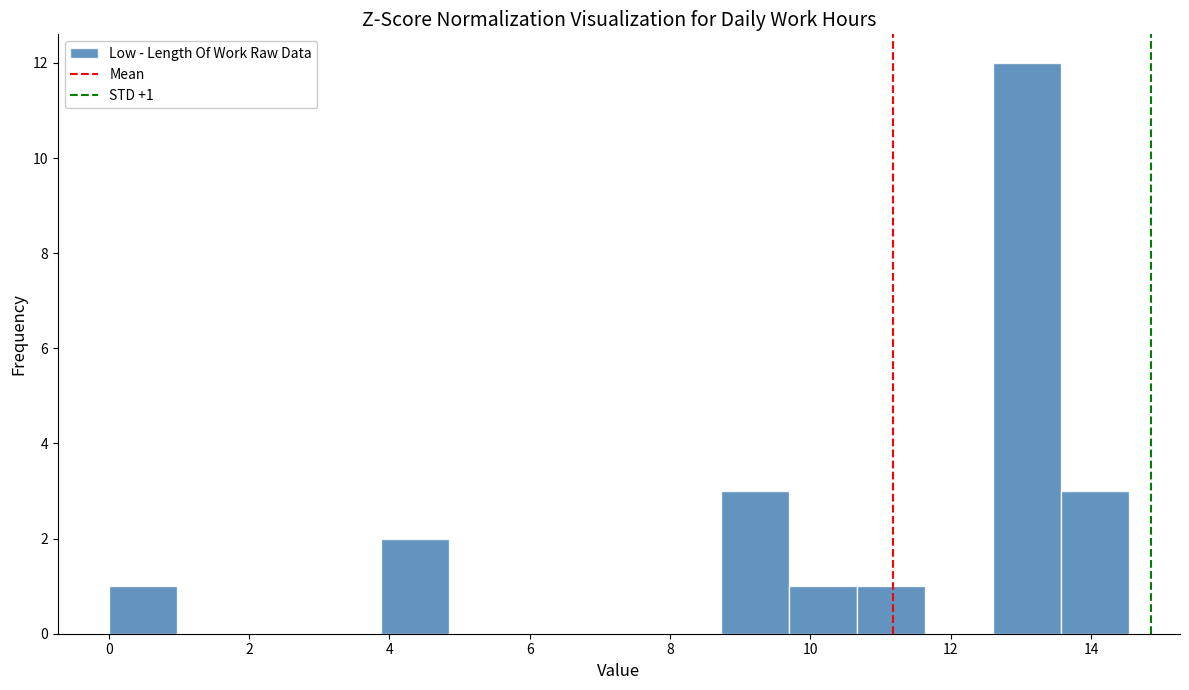

Which range on the x-axis has the tallest bar?

12.6 to 13.6